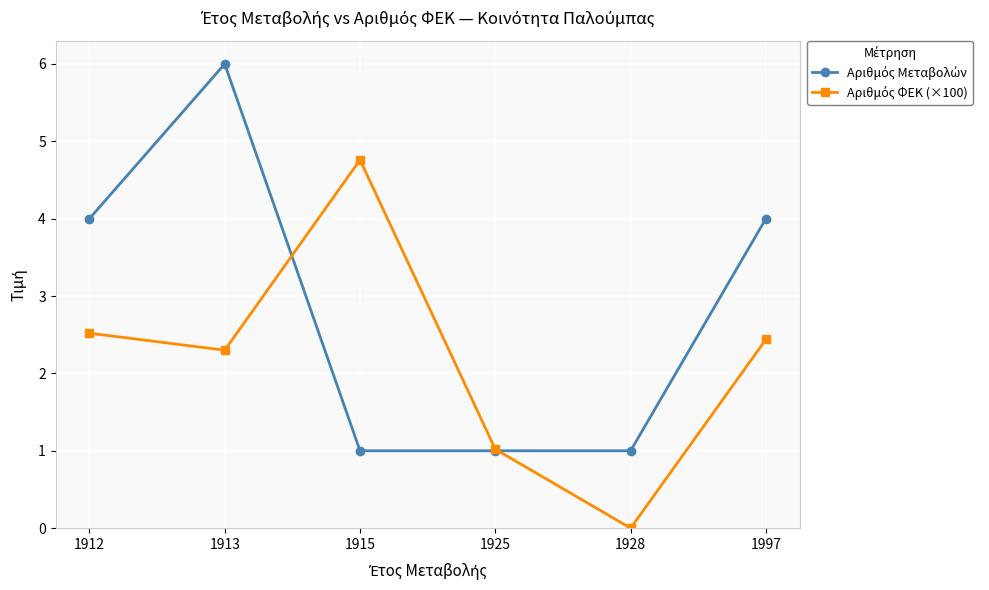

What is the difference between the highest and lowest values at 1928?

1.0